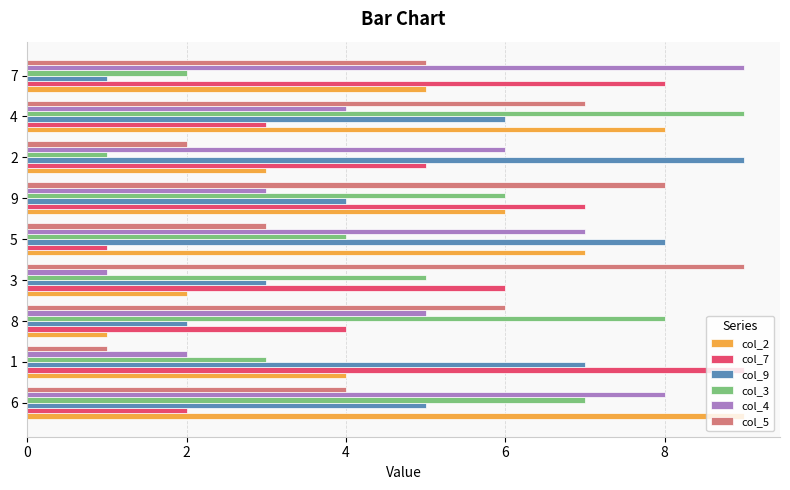

What is the maximum value shown in the chart?

9